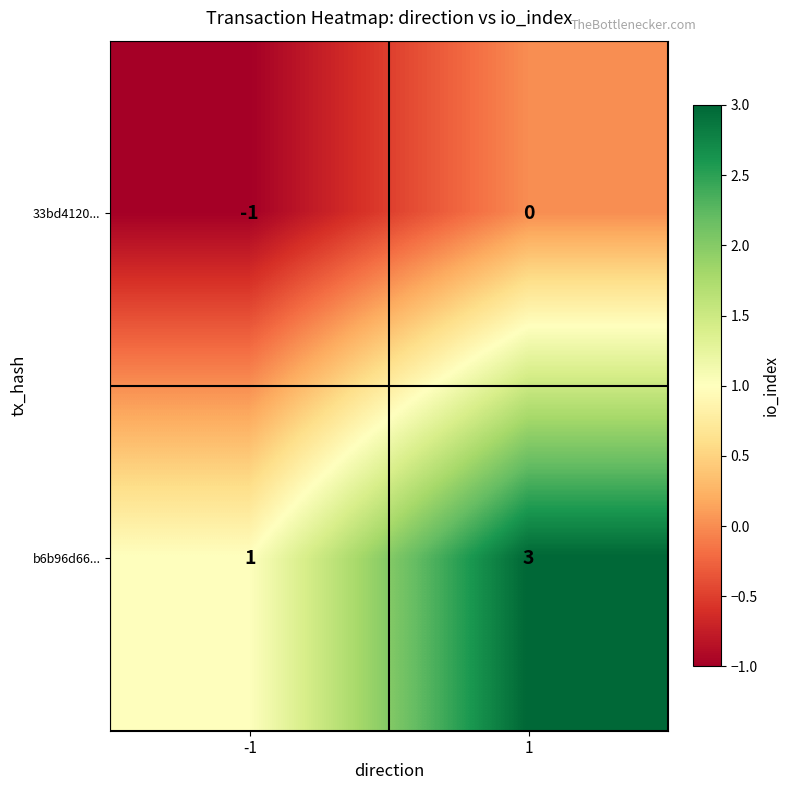

What is the sum of all b6b96d66... values?

4